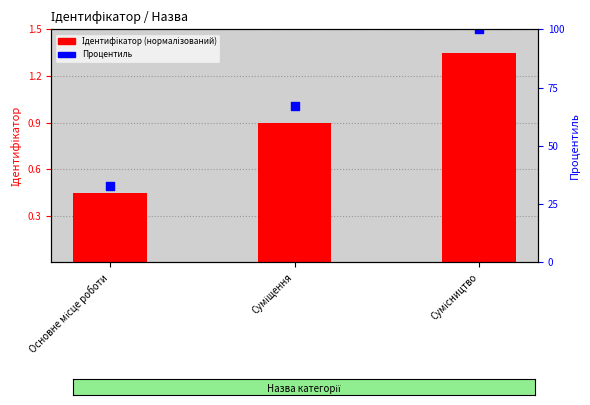

At how many categories does at least one series exceed 59?

2